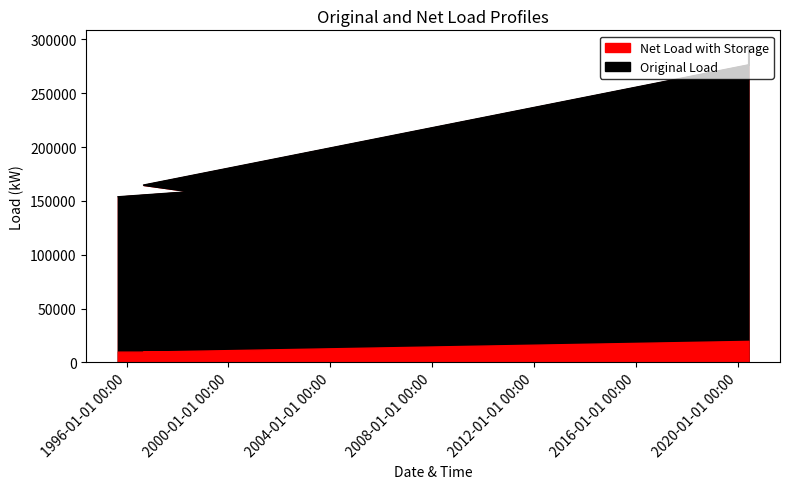

What value does the data have at 1996-08-30?

164849